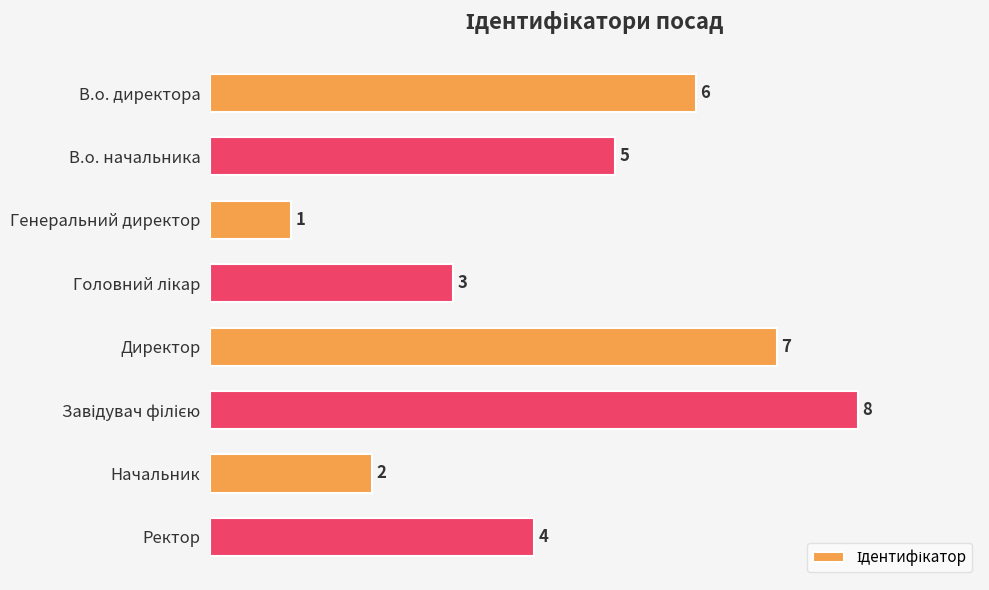

What is the label of the 7th bar from the bottom?

В.о. начальника